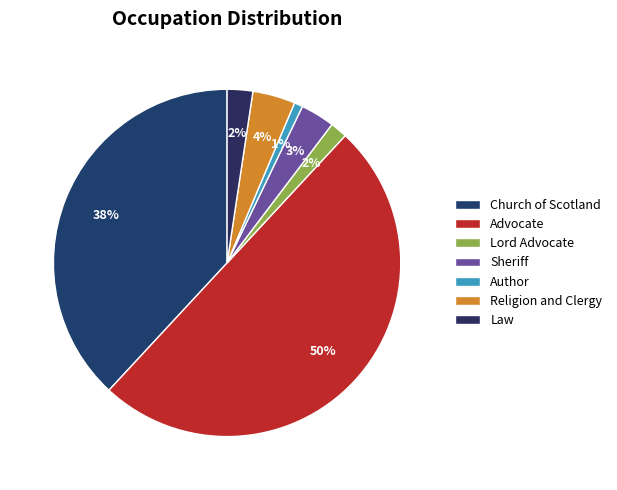

What percentage is the Author slice, to the nearest percent?

1%